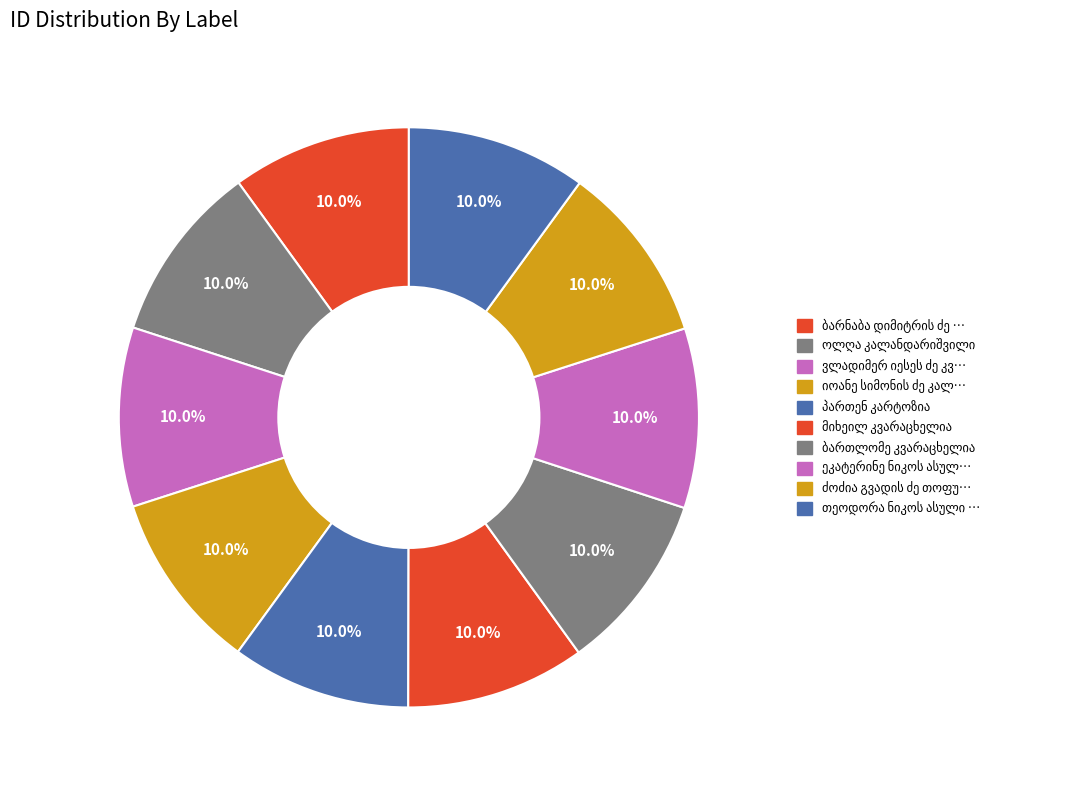

To the nearest percent, what is the combined percentage of ოლღა კალანდარიშვილი and ძოძია გვადის ძე თოფურიძე?

20%